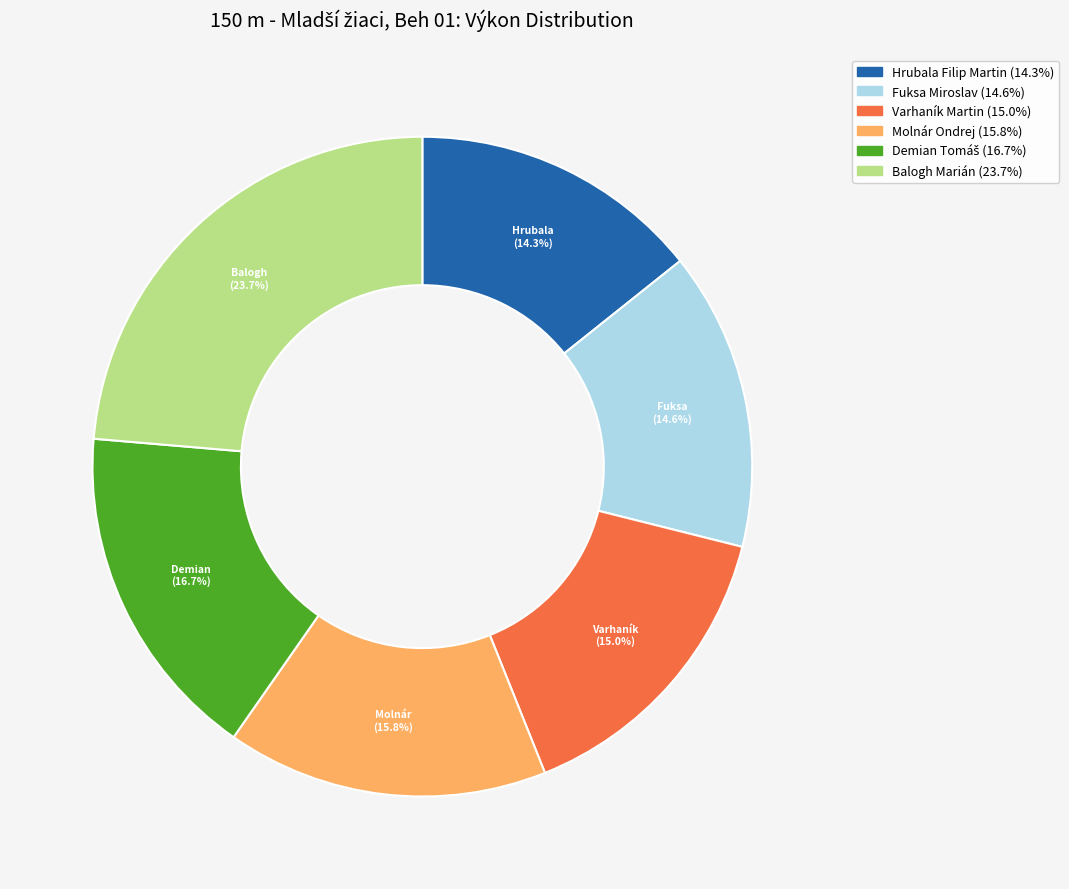

Which has a higher value, Varhaník Martin or Molnár Ondrej?

Molnár Ondrej